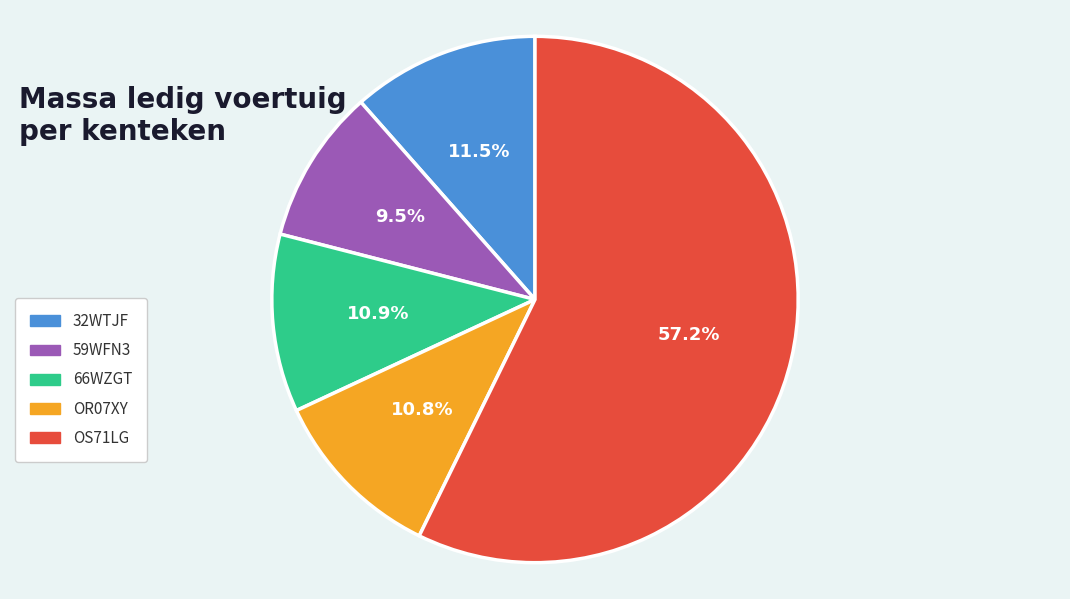

Count the number of slices in the pie.

5